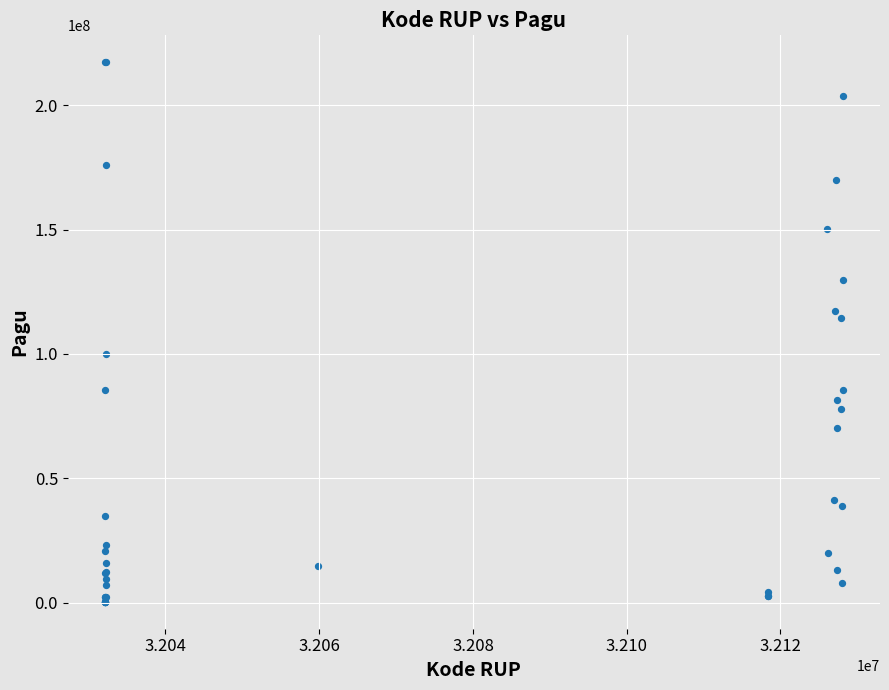

What Y value in the scatter plot is closest to 108830000?

114296000